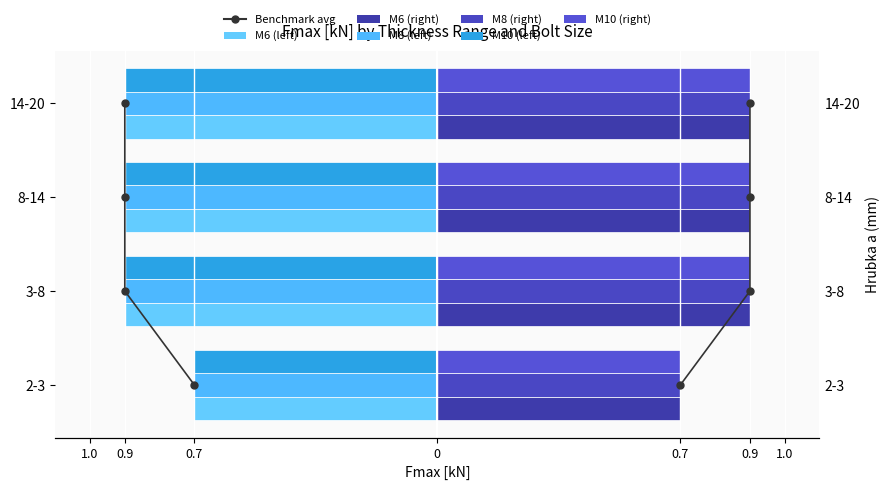

Which has a higher value, 2-3 or 8-14?

2-3